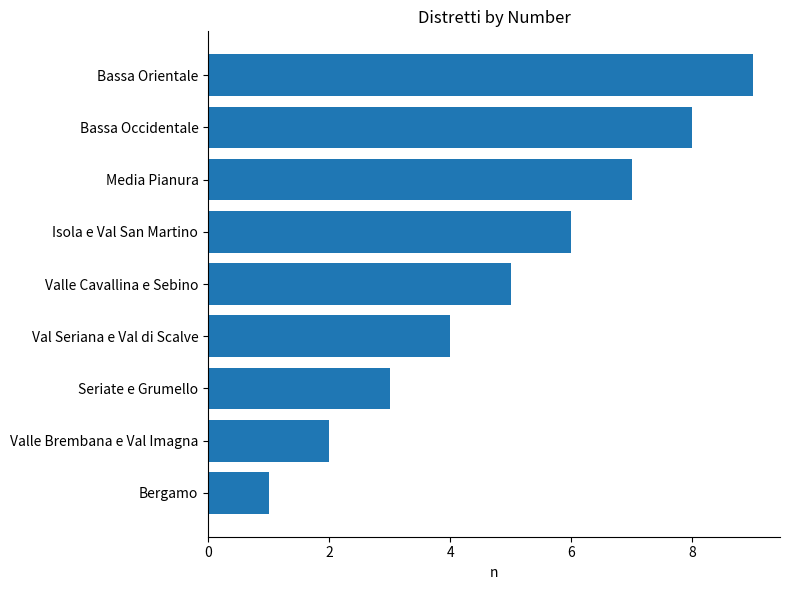

What is the minimum value shown in the chart?

1